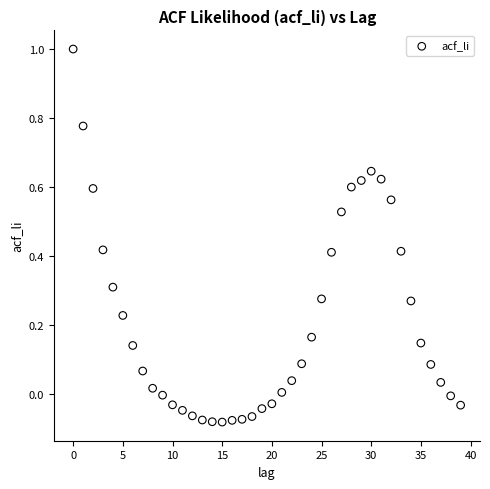

What is the range of Y values (max minus min)?

1.1